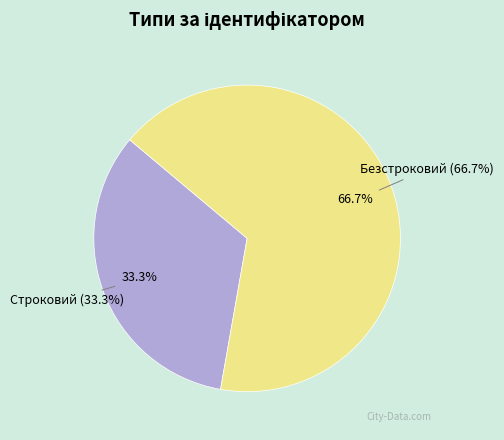

Which category has the smallest portion of the pie?

Строковий